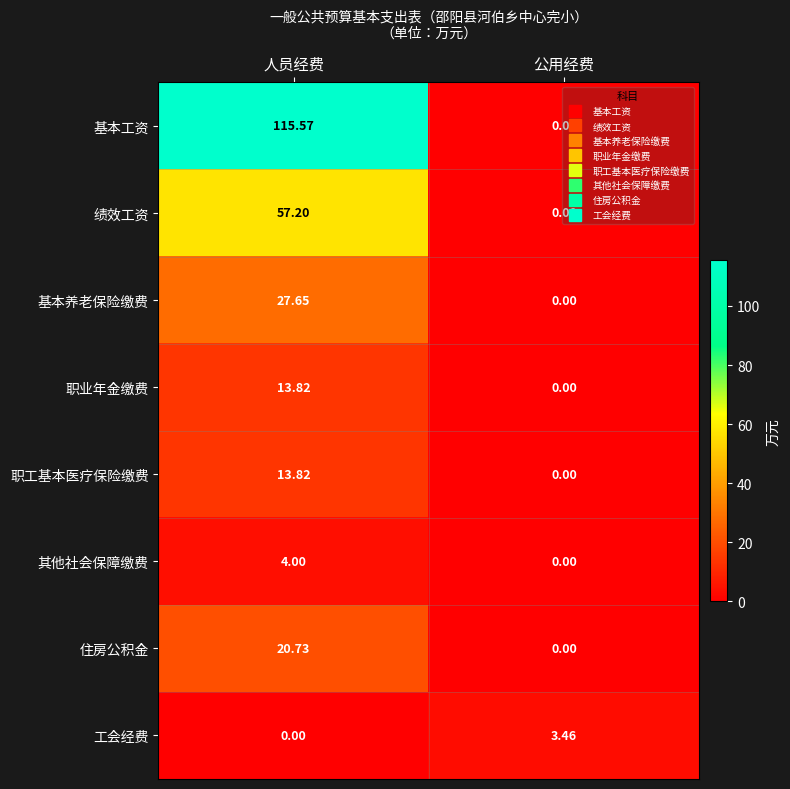

Which label corresponds to the largest value in the chart?

人员经费